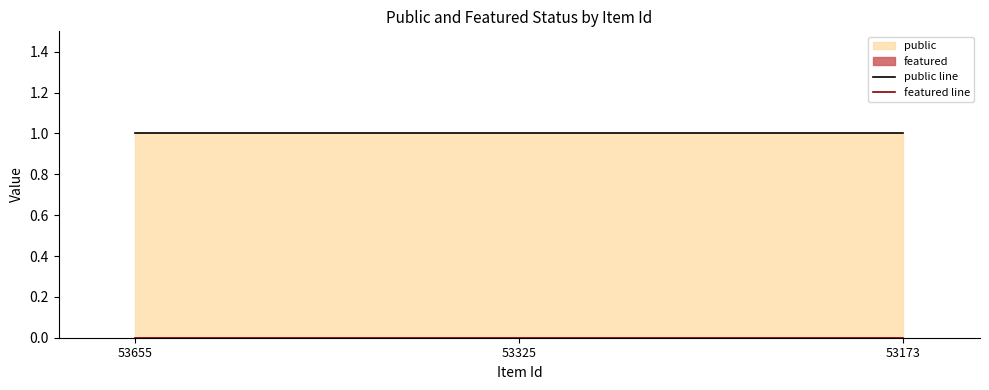

Between 53325 and 53655, which is larger?

53325